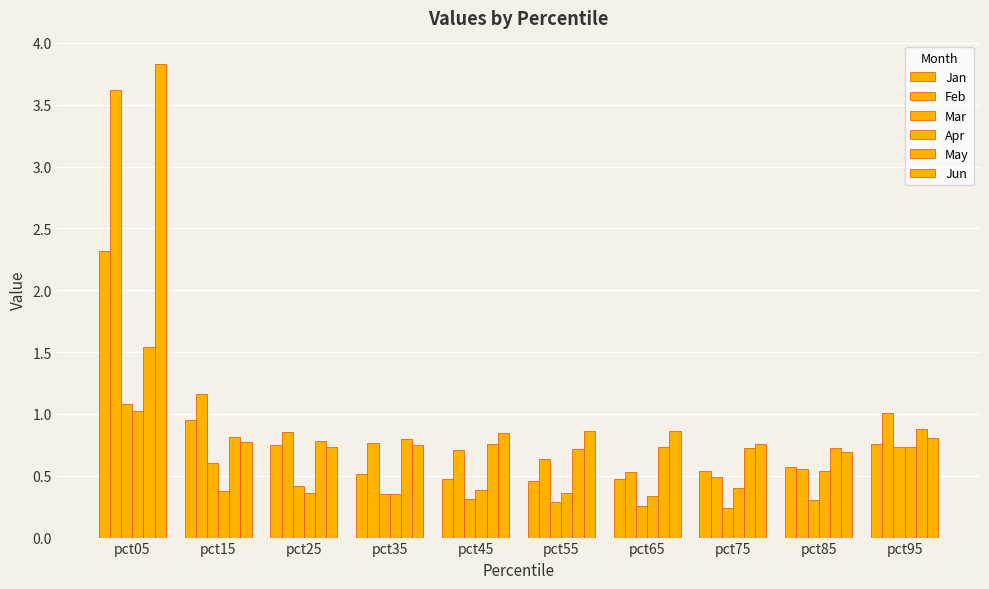

How many categories are shown in the chart?

10